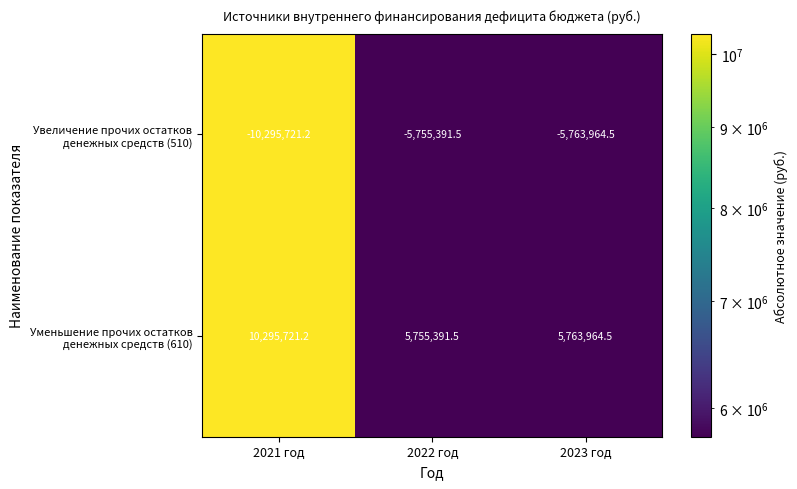

What is the minimum value shown in the chart?

-10295721.2